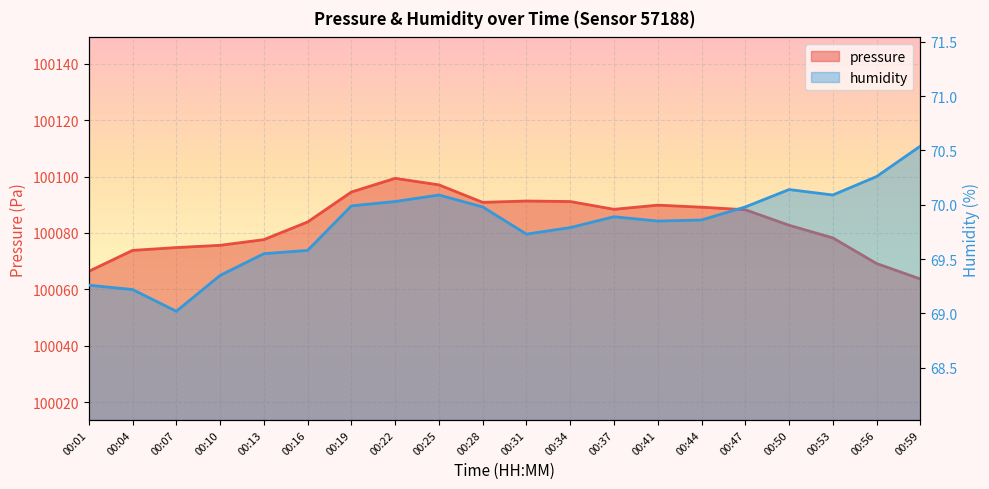

Reading left to right, what are all the values shown in this chart?

pressure: 00:01=100066.4	00:04=100073.8	00:07=100074.8	00:10=100075.6	00:13=100077.6	00:16=100083.9	00:19=100094.5	00:22=100099.4	00:25=100097.1	00:28=100090.9	00:31=100091.3	00:34=100091.1	00:37=100088.4	00:41=100089.9	00:44=100089.1	00:47=100088.2	00:50=100082.7	00:53=100078.2	00:56=100069.1	00:59=100063.7
humidity: 00:01=69.3	00:04=69.2	00:07=69.0	00:10=69.3	00:13=69.5	00:16=69.6	00:19=70.0	00:22=70.0	00:25=70.1	00:28=70.0	00:31=69.7	00:34=69.8	00:37=69.9	00:41=69.8	00:44=69.9	00:47=70.0	00:50=70.1	00:53=70.1	00:56=70.3	00:59=70.5